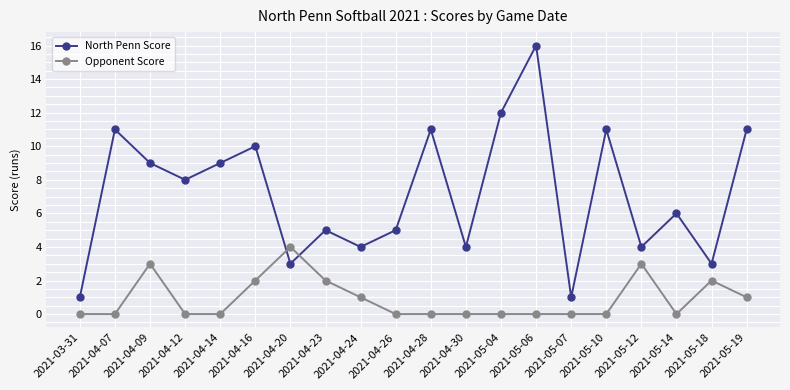

How many lines are shown in the chart?

2